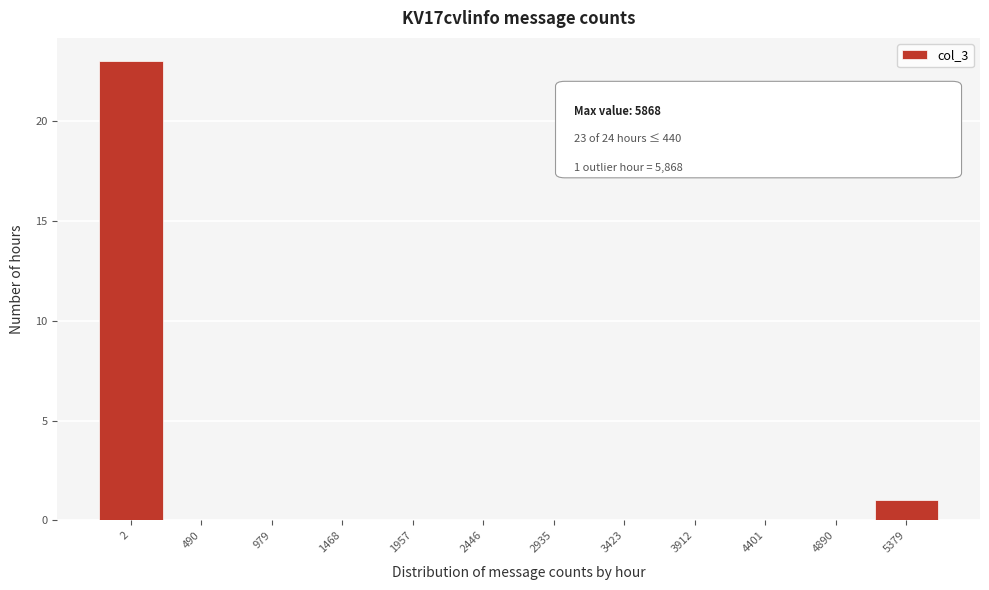

Reading left to right, extract all data points from this chart.

2=23	490=0	979=0	1468=0	1957=0	2446=0	2935=0	3423=0	3912=0	4401=0	4890=0	5379=1